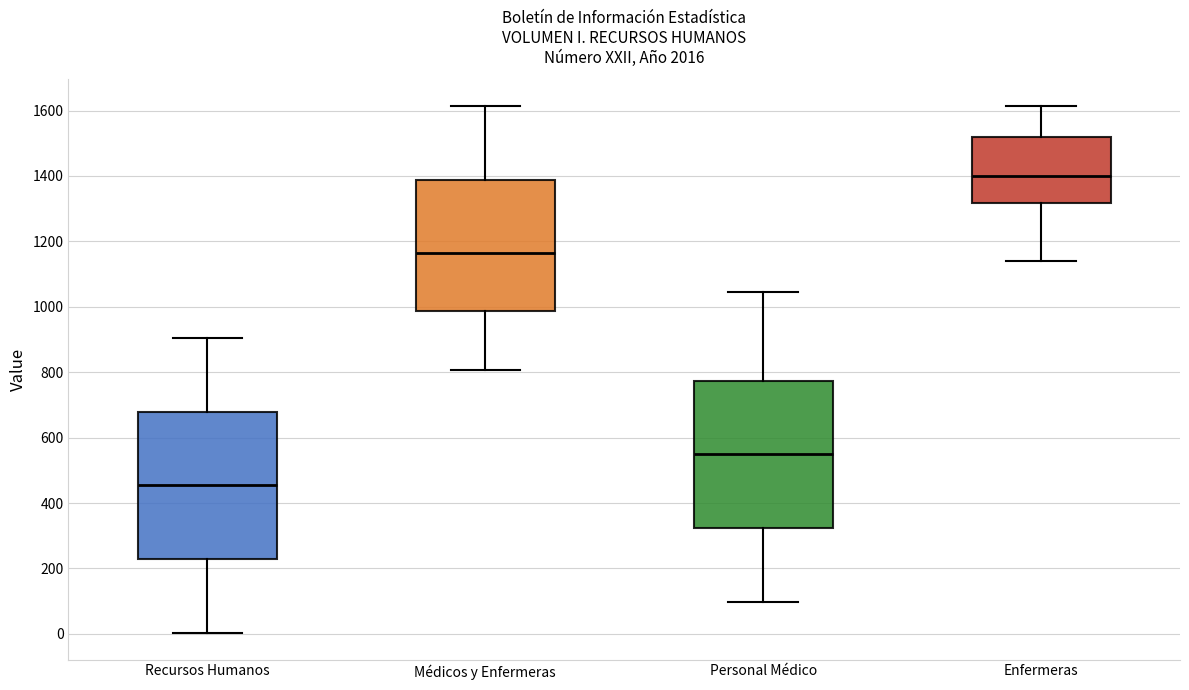

Which box has the highest median line?

Enfermeras